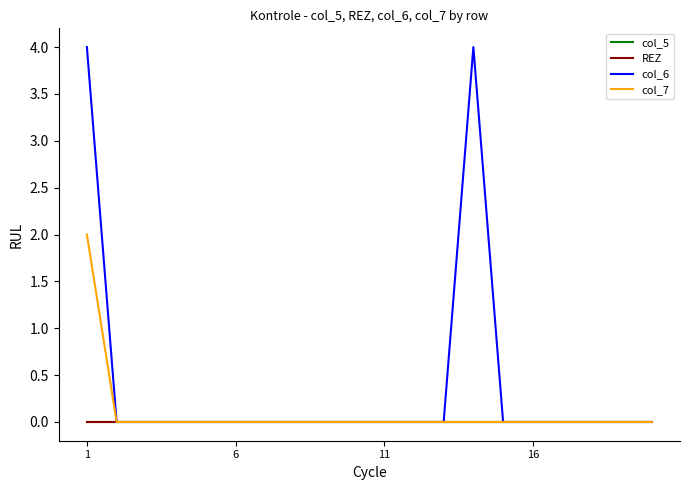

Where is col_7 nearest to the value 1?

1